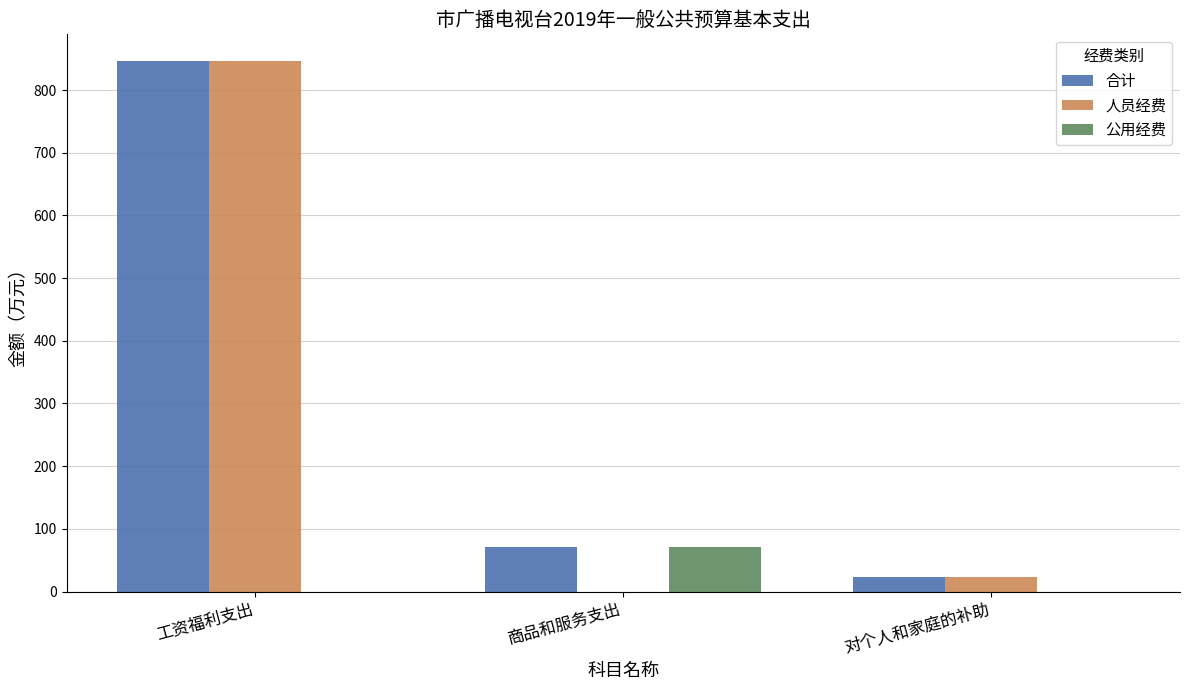

What is the sum of the 合计 values at 工资福利支出 and 商品和服务支出?

917.9